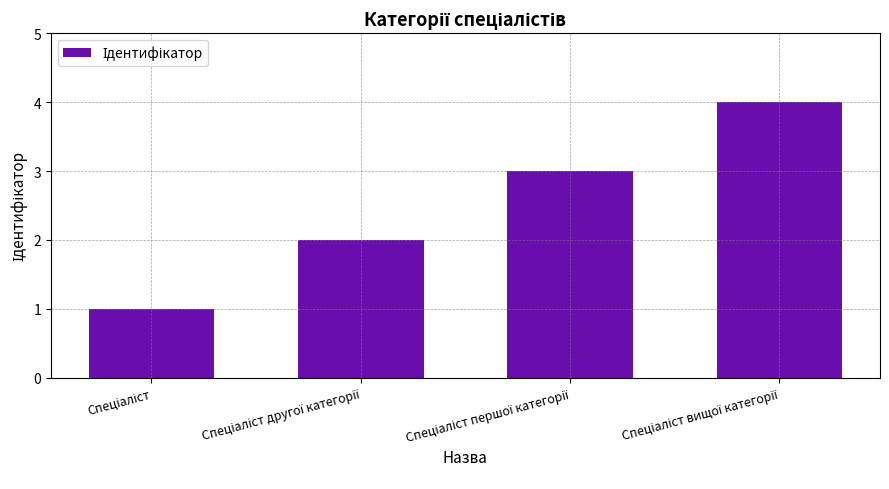

What is the greatest value displayed?

4